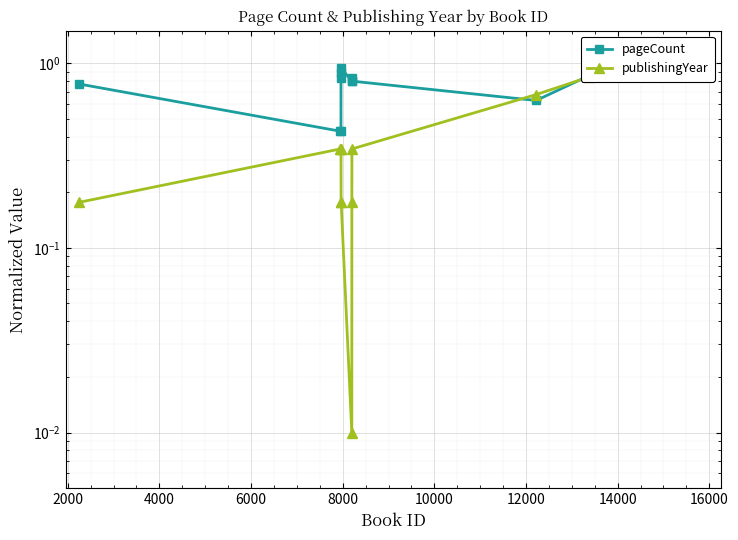

What is the greatest value displayed?

1.0